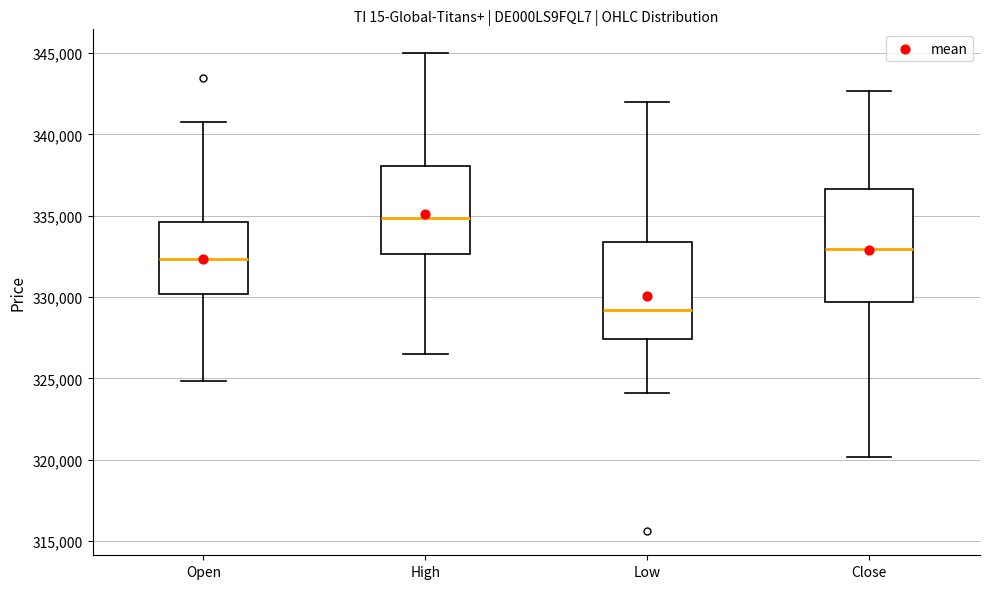

Which box has the lowest median line?

Low